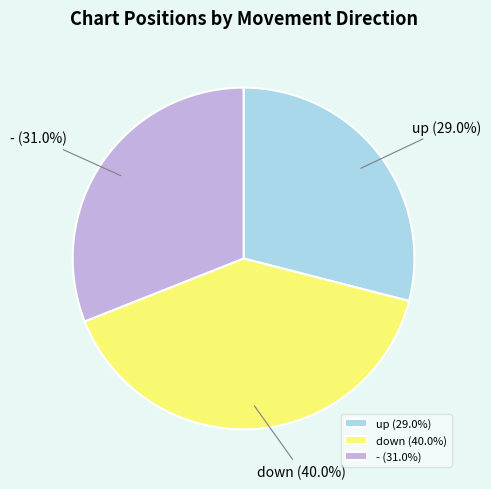

Is - the majority of the pie?

No